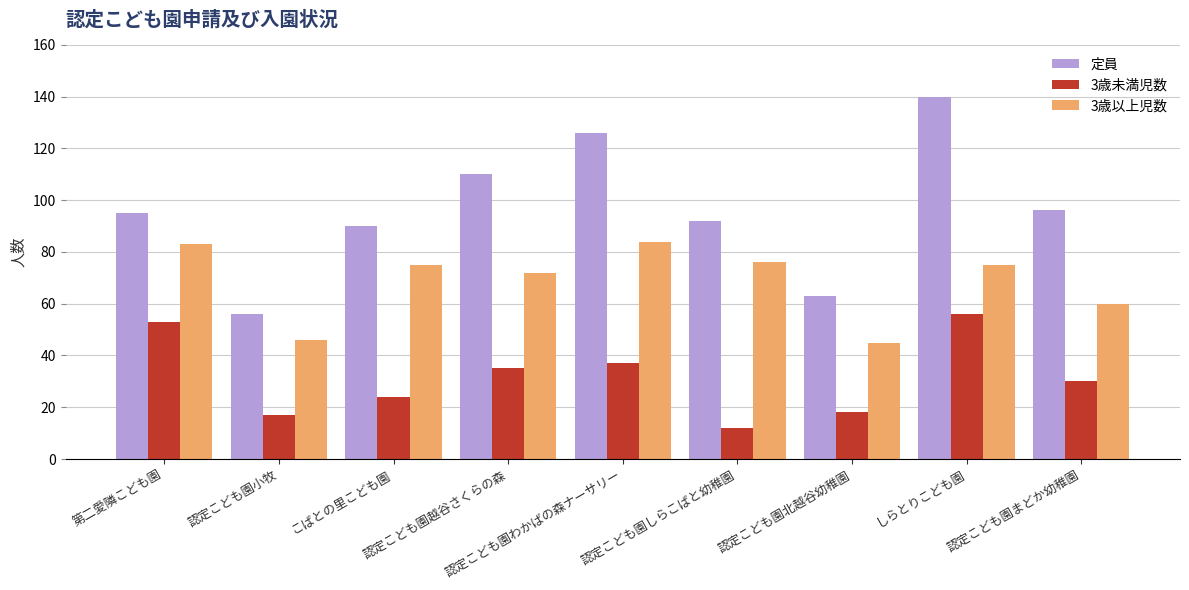

Reading left to right, transcribe all the data shown in this chart.

定員: 95	56	90	110	126	92	63	140	96
3歳未満児数: 53	17	24	35	37	12	18	56	30
3歳以上児数: 83	46	75	72	84	76	45	75	60